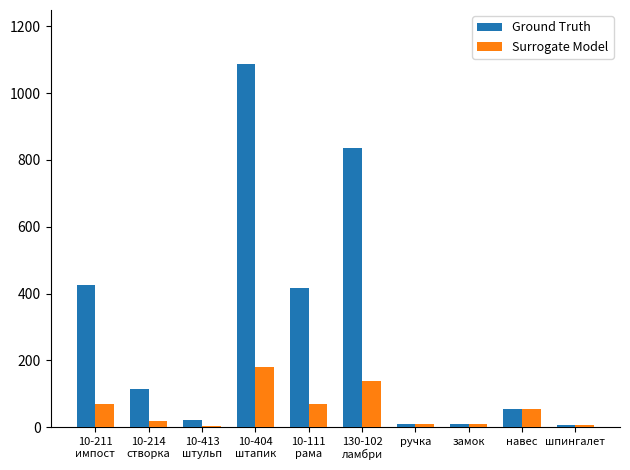

What is the approximate value of Surrogate Model at навес?

54.0